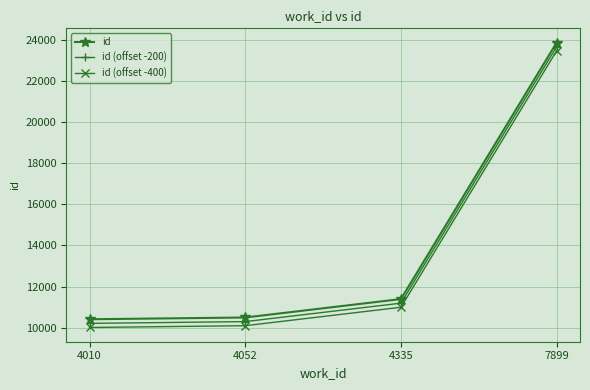

Is this an area chart (filled region under the line)?

No